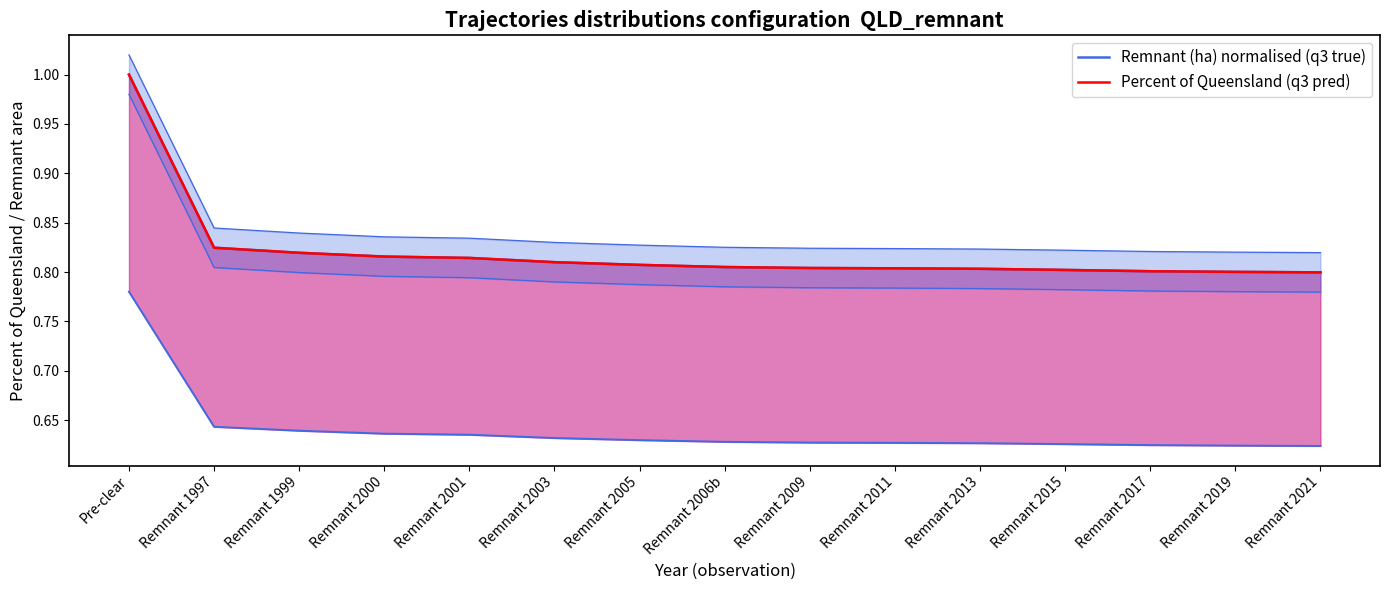

Where is Remnant (ha) normalised (q3 true) nearest to the value 0?

Remnant 2021